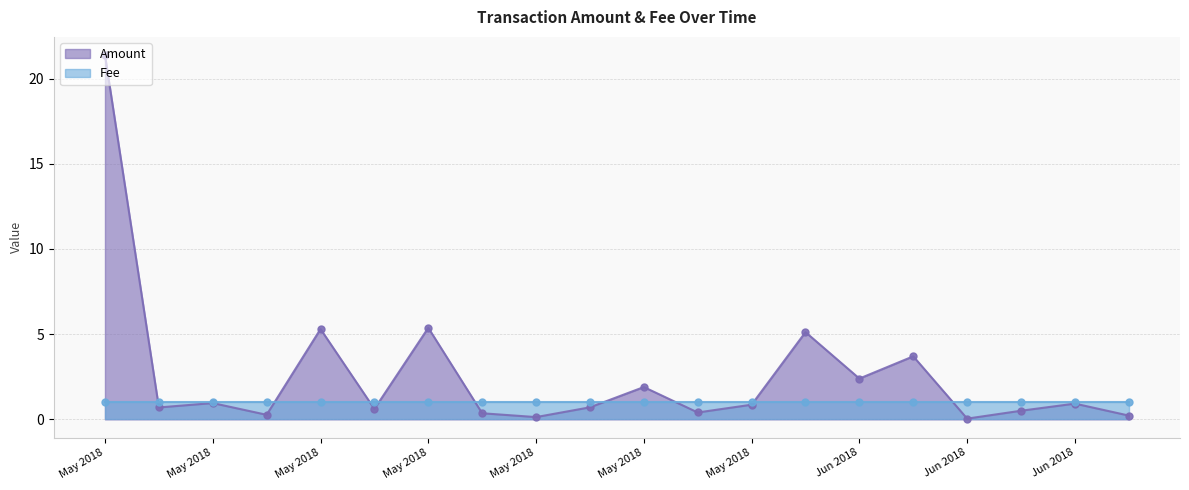

True or false: Fee has more than 0 interior local peaks.

False